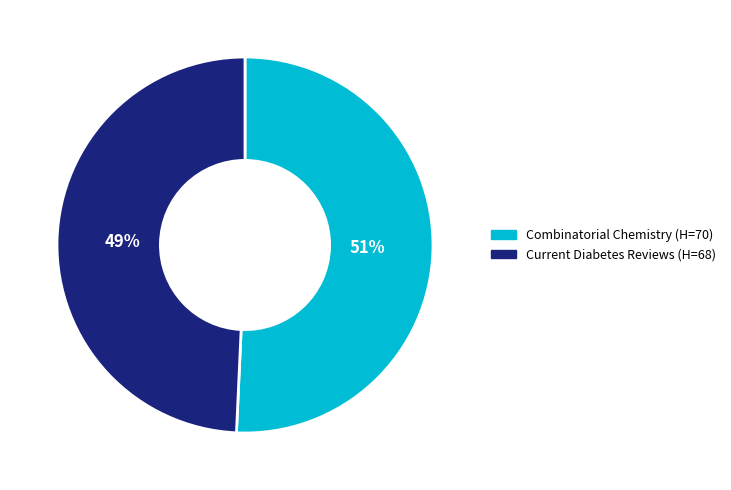

To the nearest percent, what is the combined percentage of Current Diabetes Reviews (H=68) and Combinatorial Chemistry (H=70)?

100%